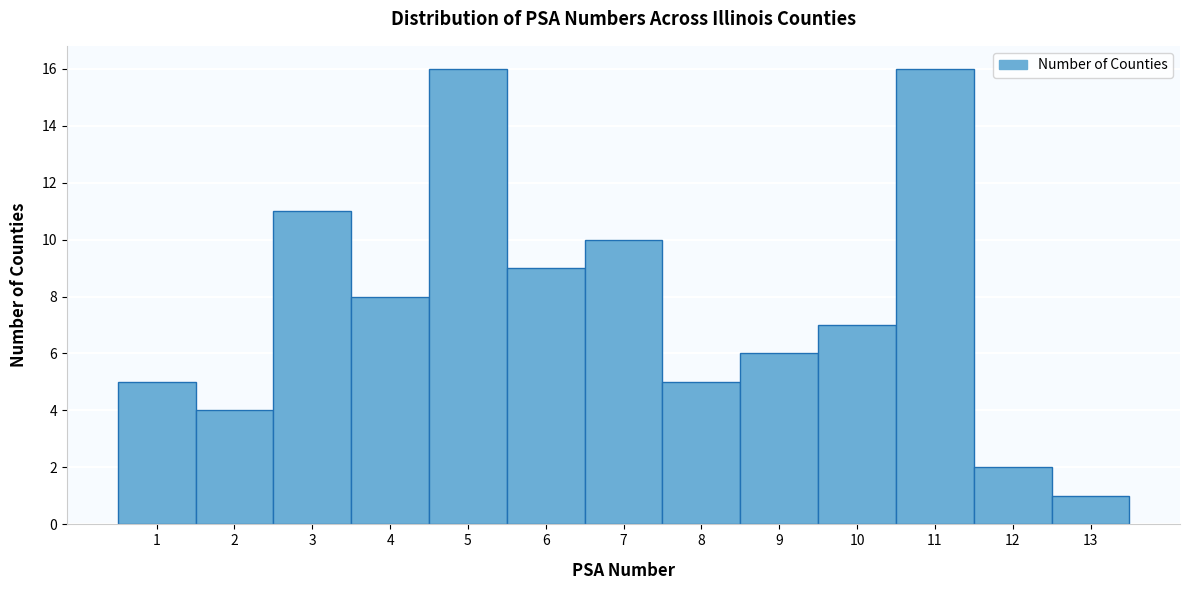

Reading left to right, transcribe this chart: for each bar, give the range it covers on the x-axis and its height. The values are not printed on the chart, so give them approximately, as read against the axis.

0.5 to 1.5: 5
1.5 to 2.5: 4
2.5 to 3.5: 11
3.5 to 4.5: 8
4.5 to 5.5: 16
5.5 to 6.5: 9
6.5 to 7.5: 10
7.5 to 8.5: 5
8.5 to 9.5: 6
9.5 to 10.5: 7
10.5 to 11.5: 16
11.5 to 12.5: 2
12.5 to 13.5: 1